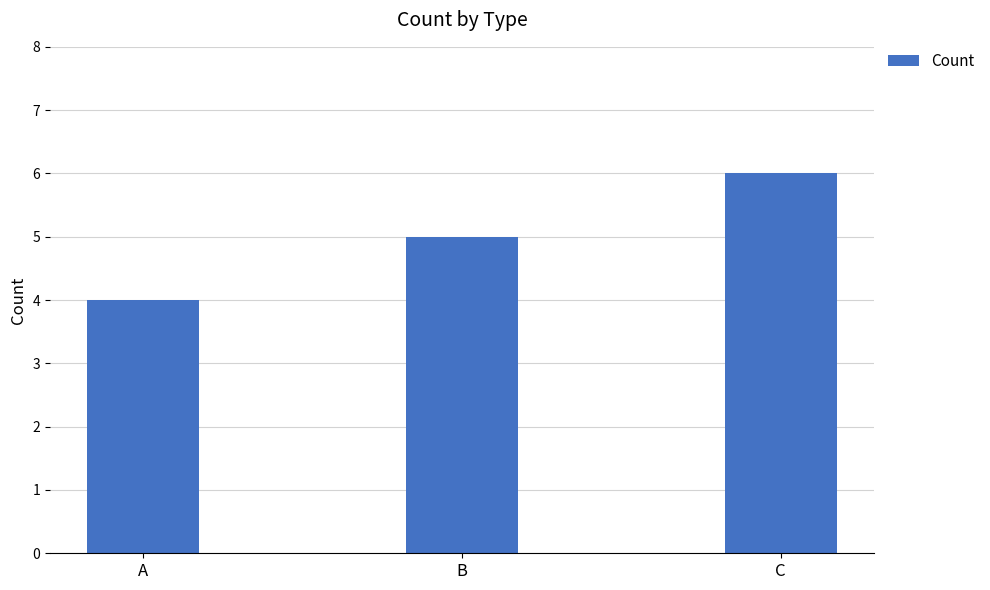

The chart shows a value of 5 at A. True or false?

False